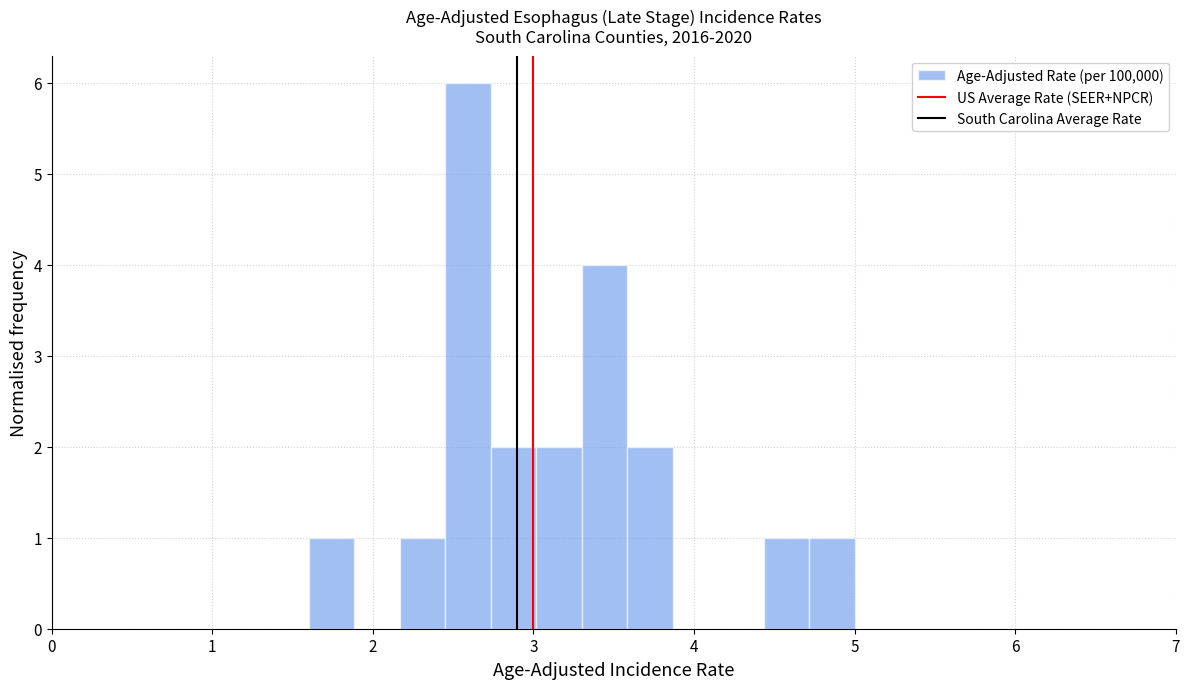

Around what value on the x-axis is the tallest bar? Give the approximate position of its centre, as read against the axis.

2.6